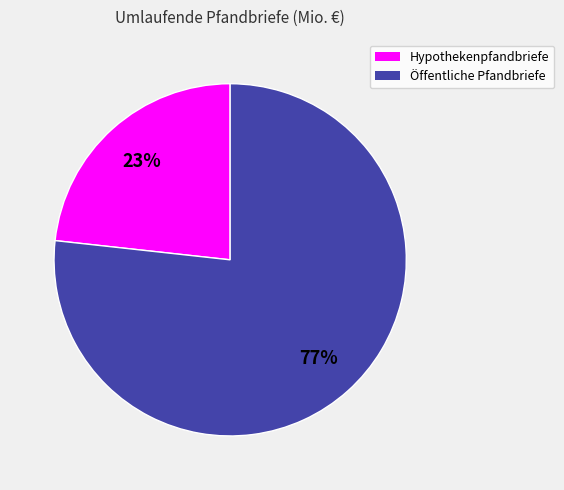

To the nearest percent, what is the average slice percentage?

50%